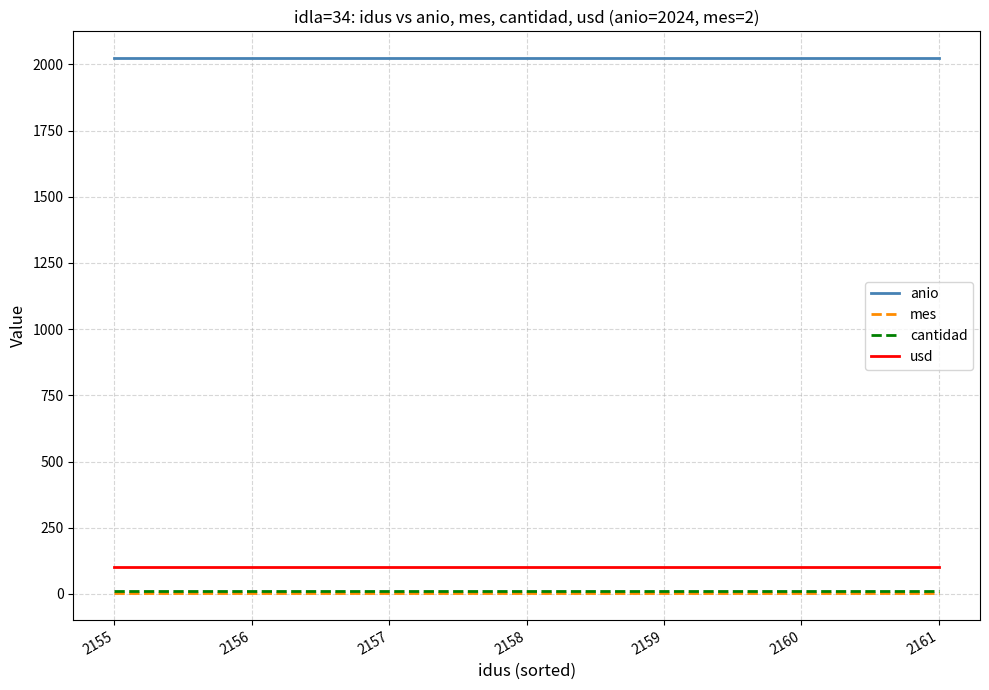

Reading left to right, extract all data points from this chart.

anio: 2024	2024	2024	2024	2024	2024	2024
mes: 2	2	2	2	2	2	2
cantidad: 9	9	9	9	9	9	9
usd: 100	100	100	100	100	100	100